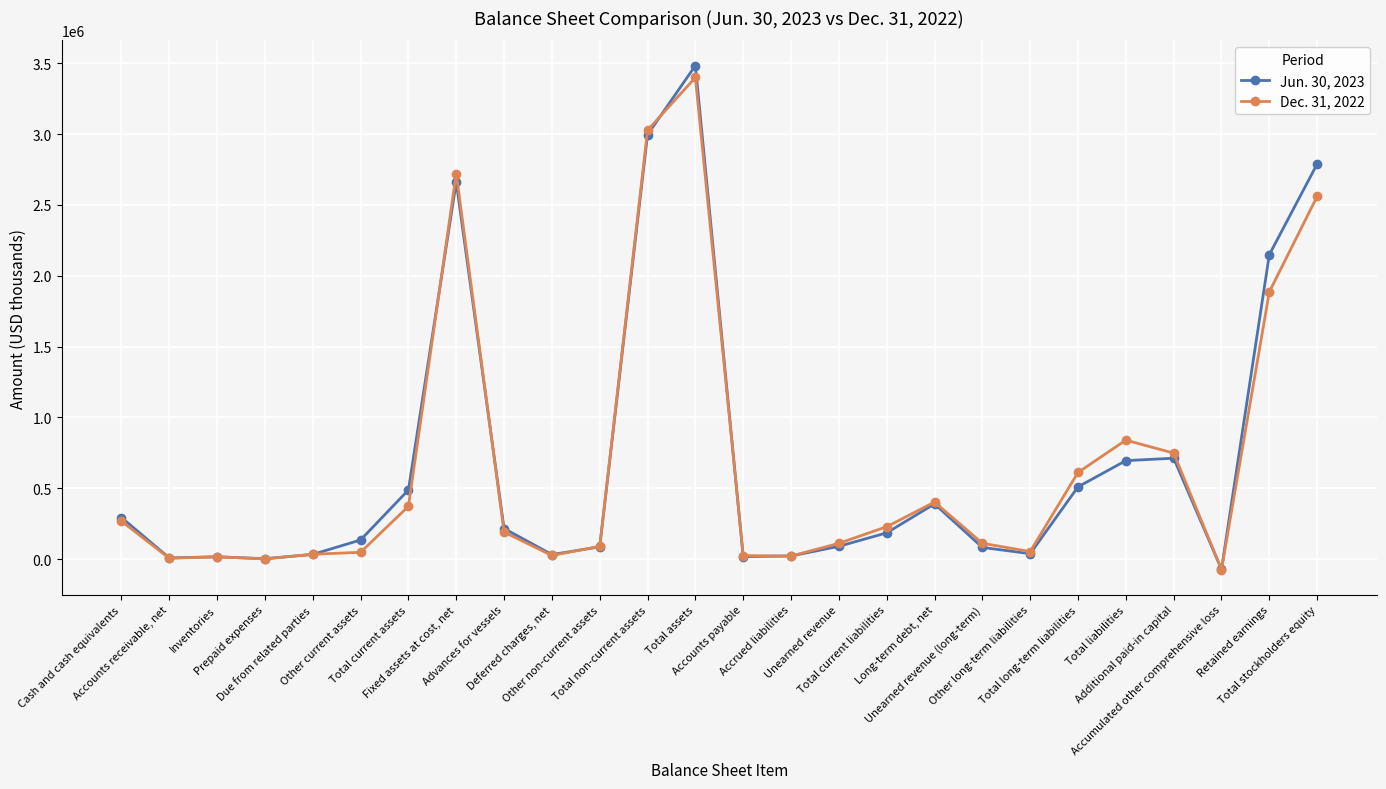

Is the value of Dec. 31, 2022 at Total current assets greater than the value of Jun. 30, 2023 at Prepaid expenses?

Yes